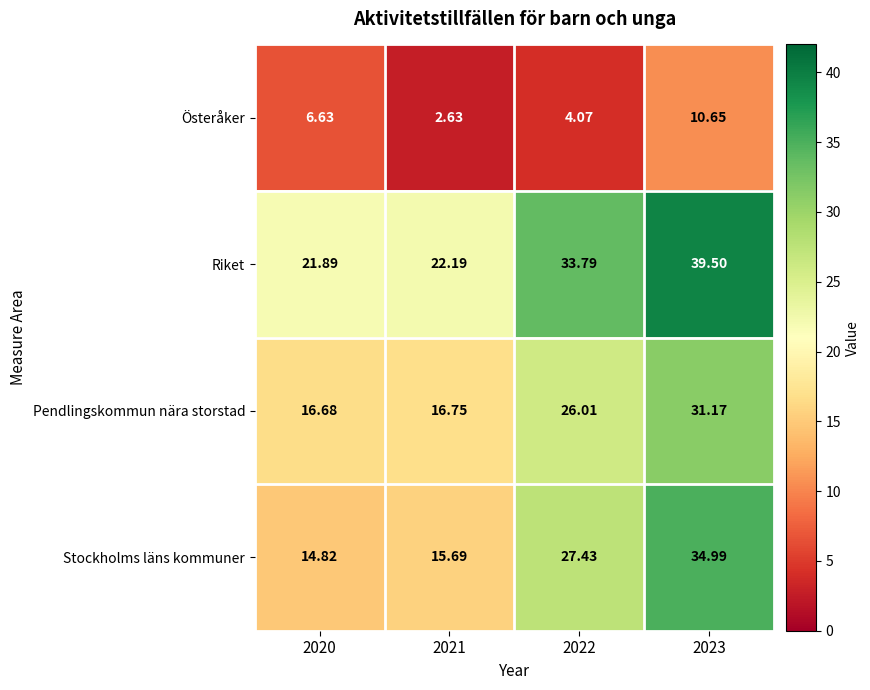

Rank the series by their maximum value, from highest to lowest.

Riket, Stockholms läns kommuner, Pendlingskommun nära storstad, Österåker